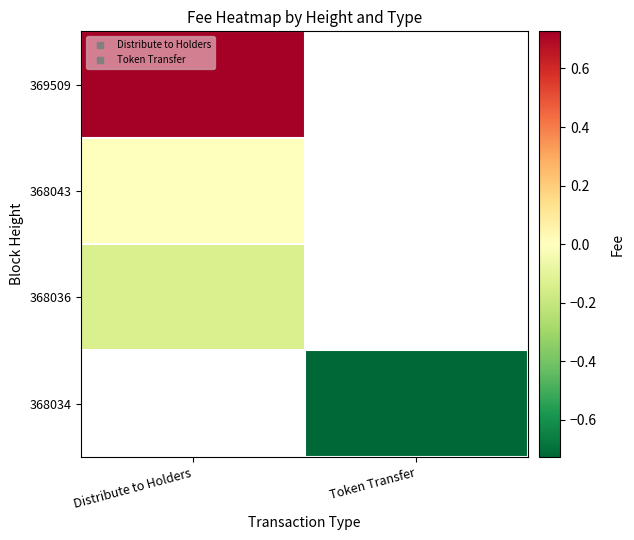

Between Token Transfer and Distribute to Holders, which is larger?

Distribute to Holders